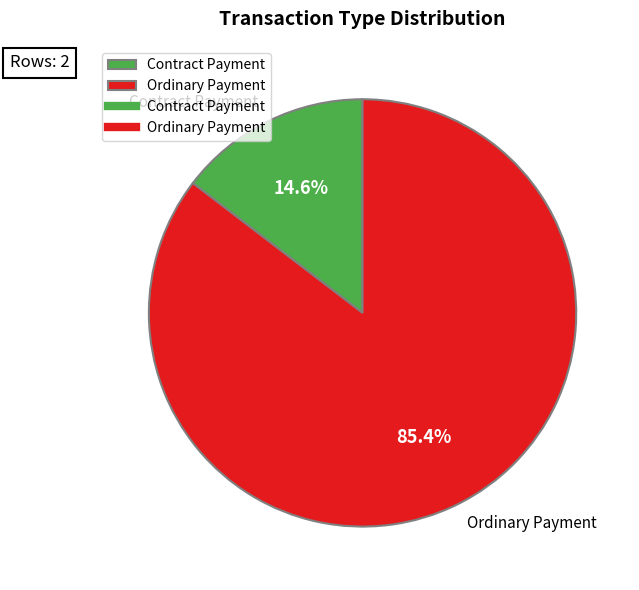

What percentage is NOT represented by Ordinary Payment?

14.6%